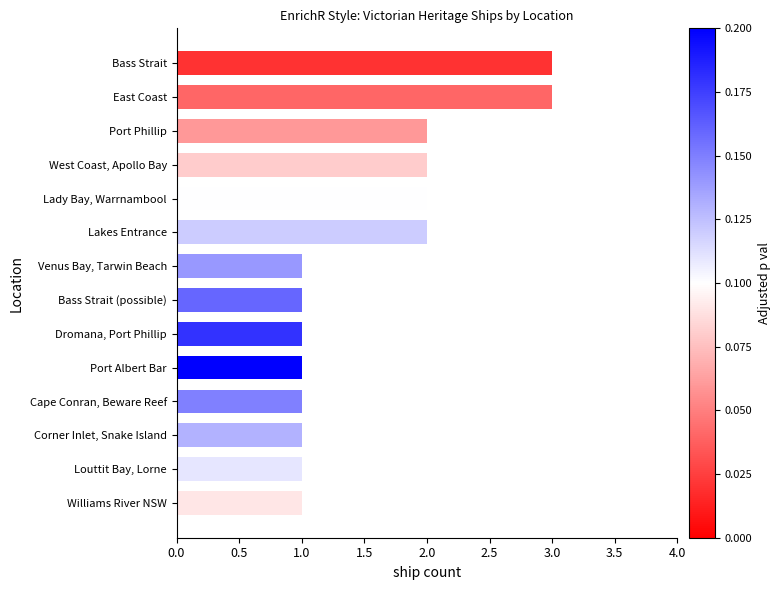

The chart shows a value of 2 at West Coast, Apollo Bay. True or false?

True